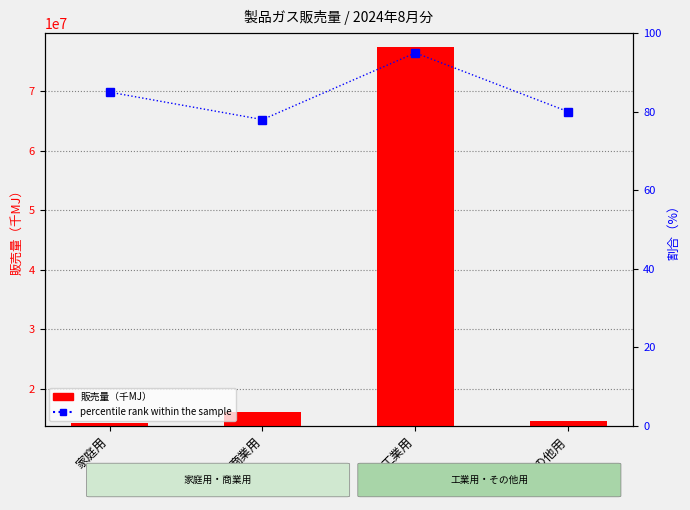

The value of percentile rank within the sample at 家庭用 is 85. True or false?

True